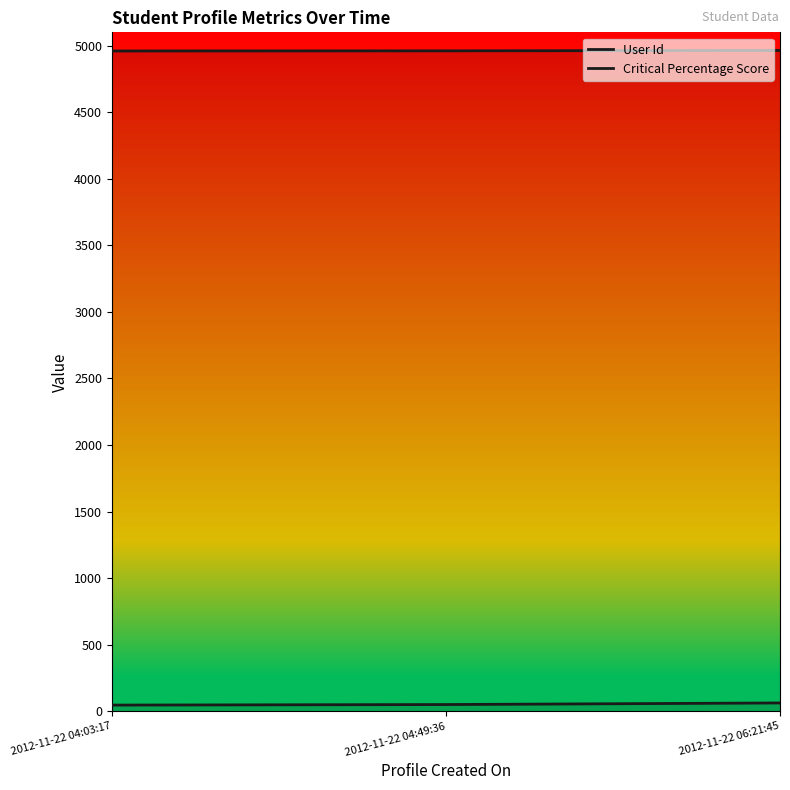

Which category has the lowest value across all series?

2012-11-22 04:03:17